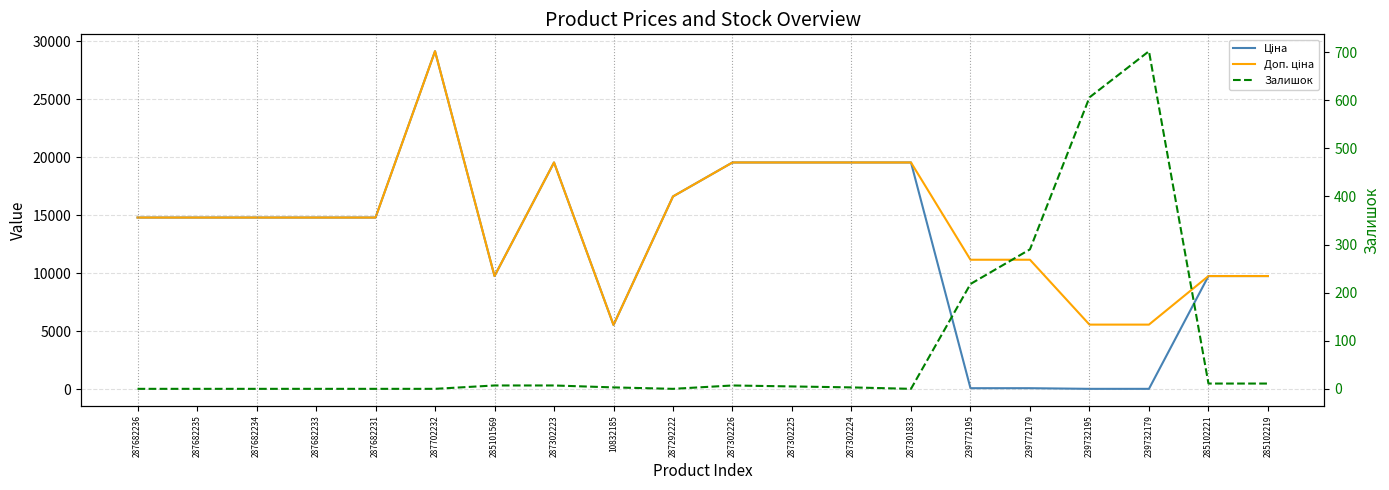

What is the total value across all series at 287682233?

29635.2